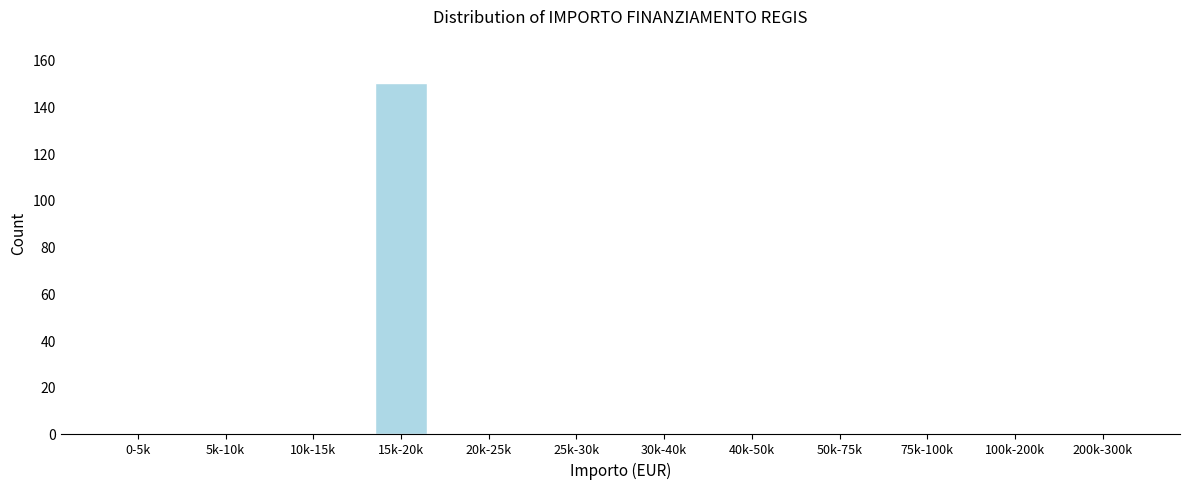

Reading left to right, transcribe all the data shown in this chart.

0-5k=0	5k-10k=0	10k-15k=0	15k-20k=150	20k-25k=0	25k-30k=0	30k-40k=0	40k-50k=0	50k-75k=0	75k-100k=0	100k-200k=0	200k-300k=0